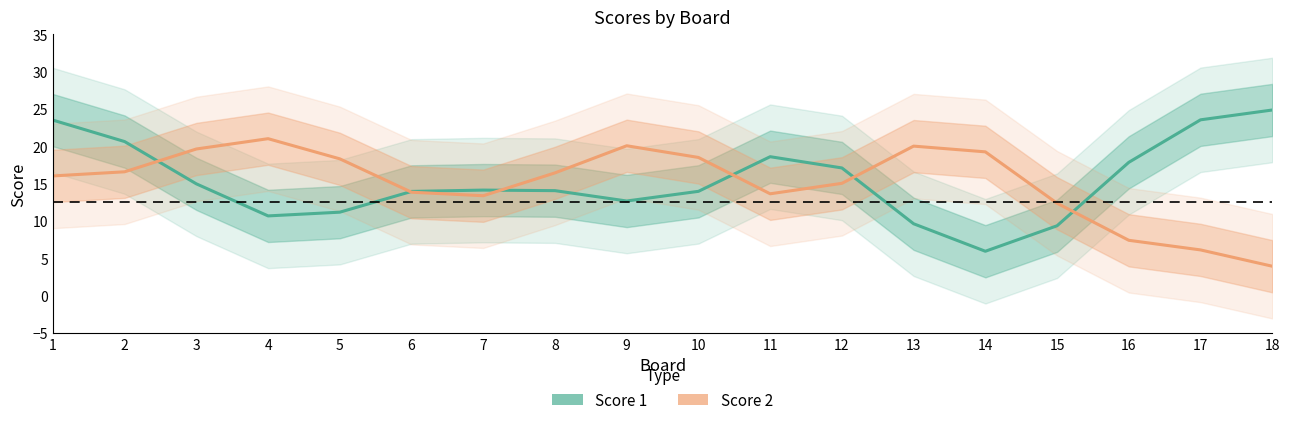

Rank the series at 8 from lowest to highest value.

Score 1, Score 2